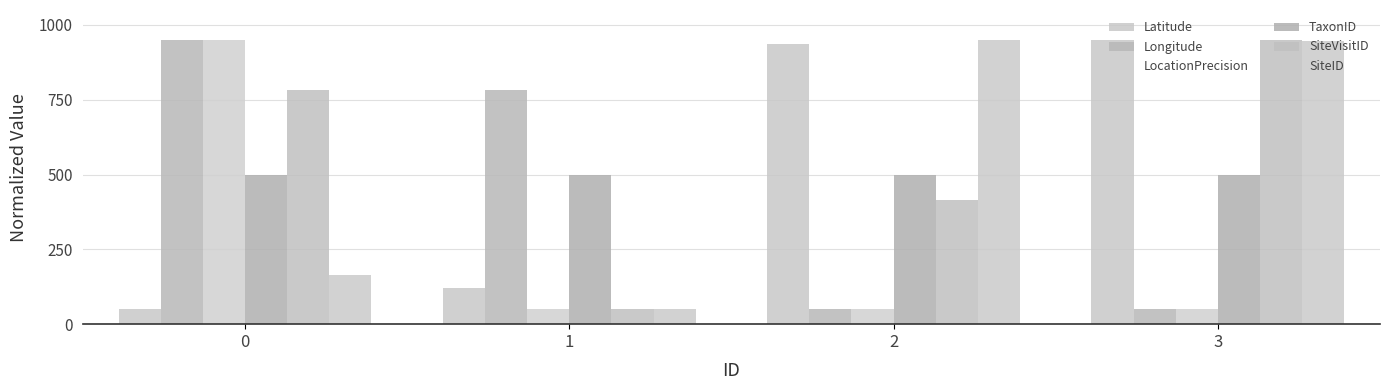

Reading left to right, transcribe all the data shown in this chart.

Latitude: 50.0	120.7	935.4	950.0
Longitude: 950.0	781.6	50.0	50.0
LocationPrecision: 950.0	50.0	50.0	50.0
TaxonID: 500.0	500.0	500.0	500.0
SiteVisitID: 783.2	50.0	416.4	950.0
SiteID: 164.3	50.0	950.0	945.0